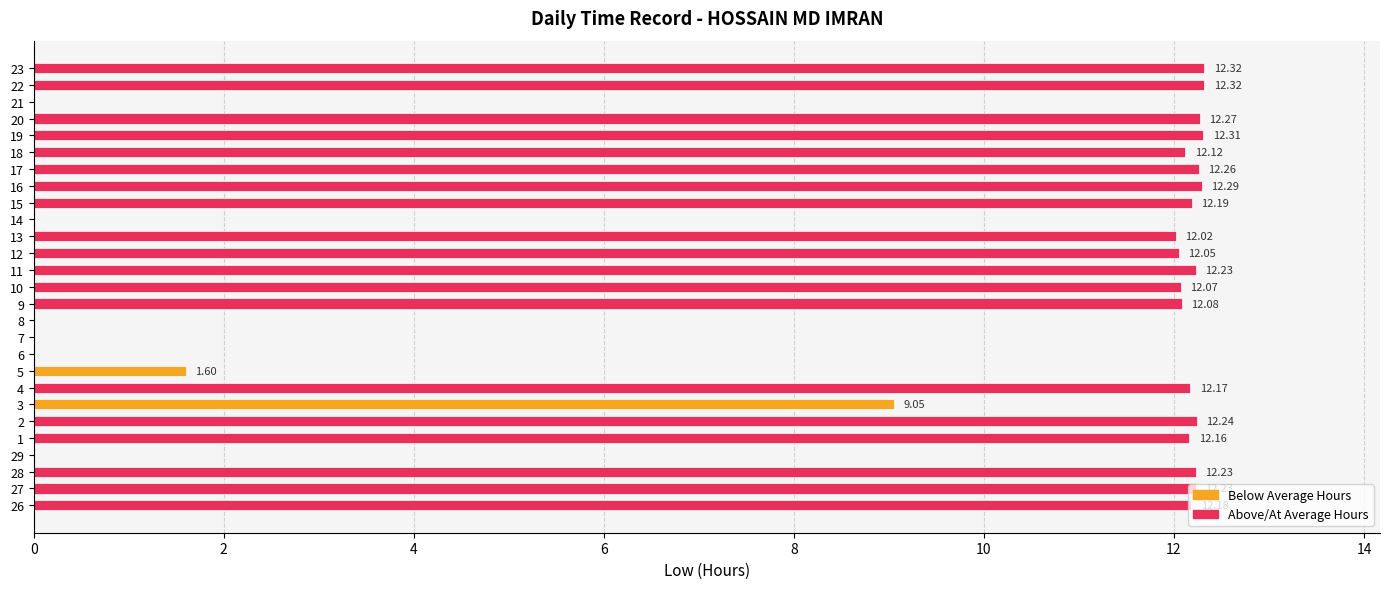

What is the sum of all values?

242.4